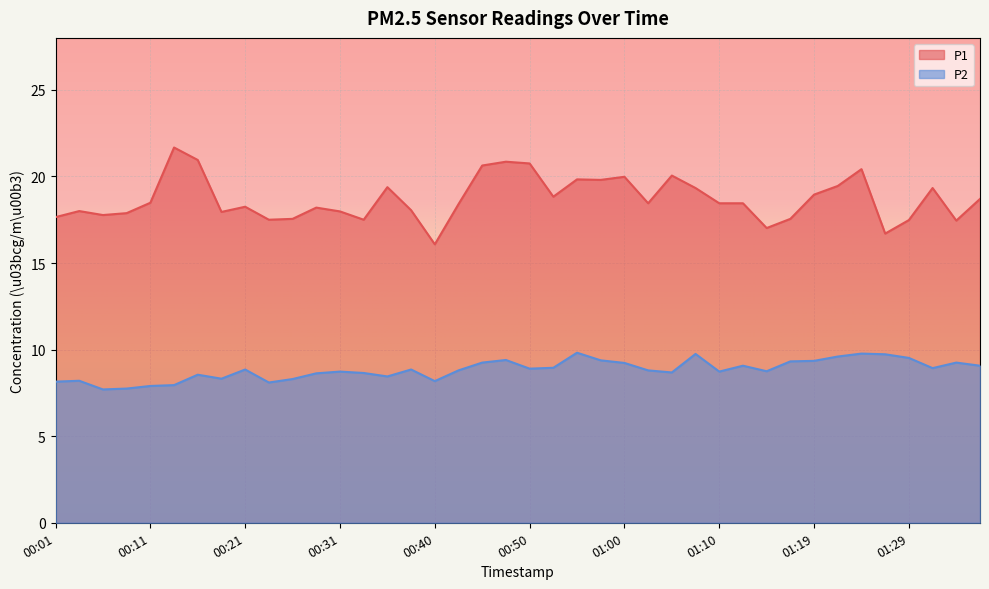

Which series has the largest range (max minus min)?

P1